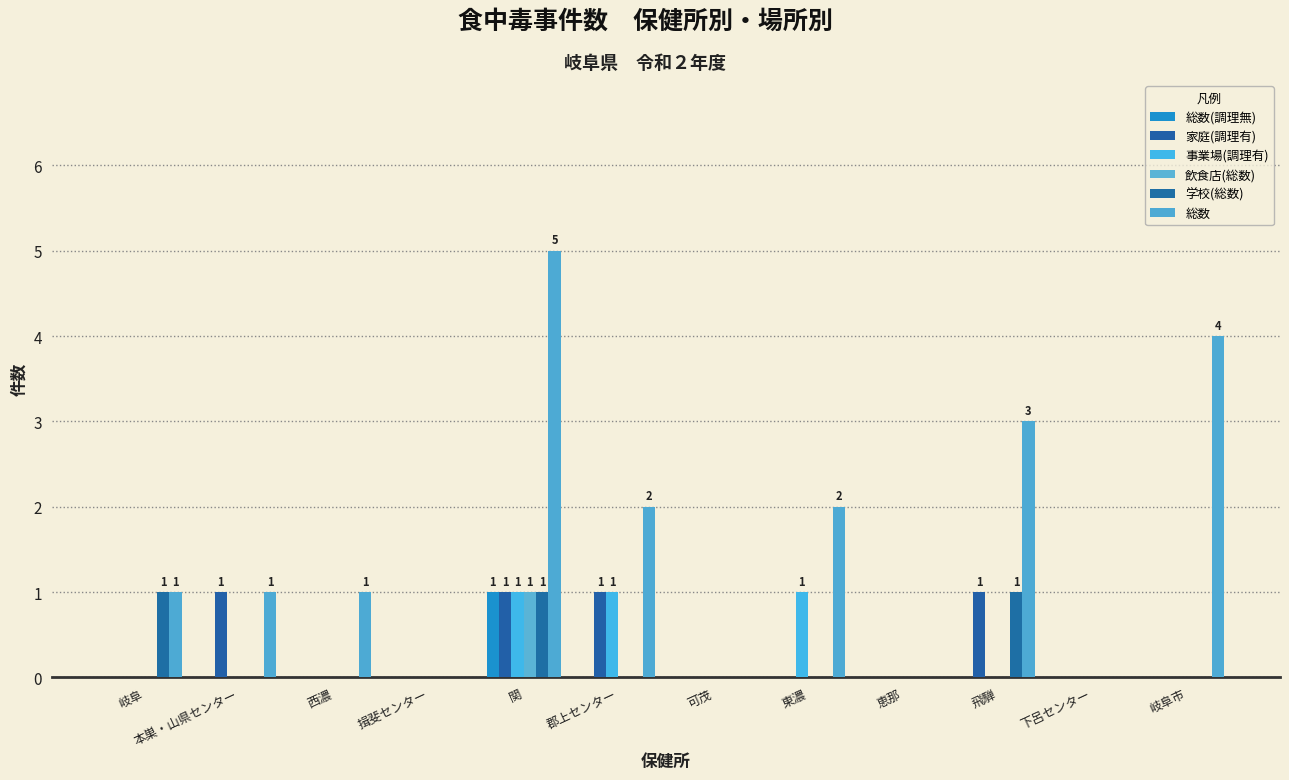

Which series has the widest spread of values?

総数